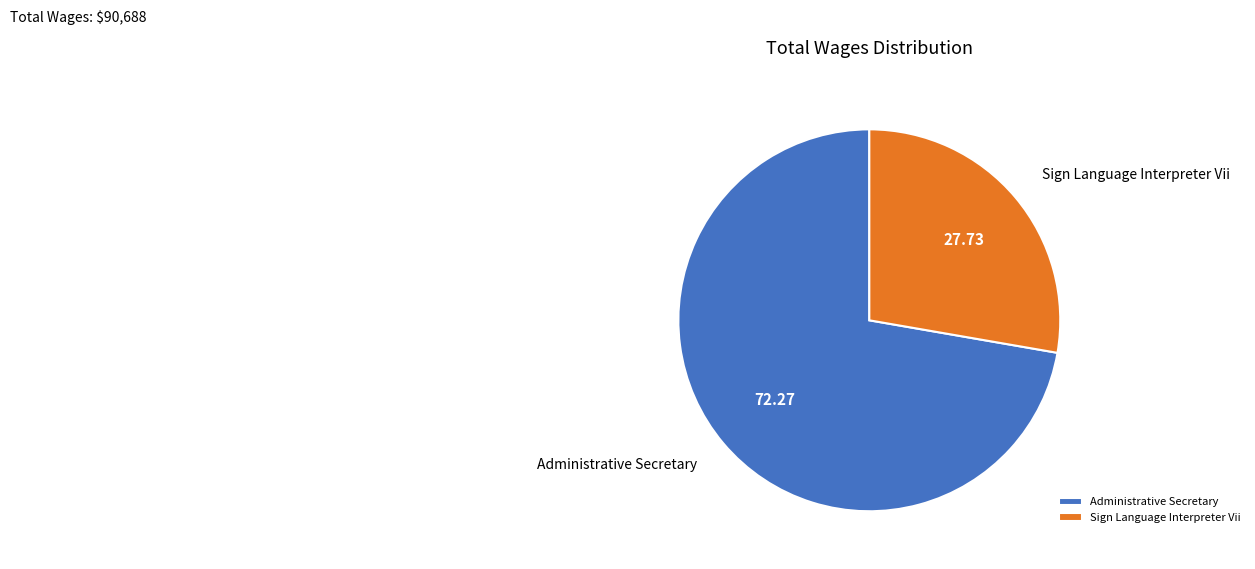

What is the largest slice in the pie chart?

Administrative Secretary